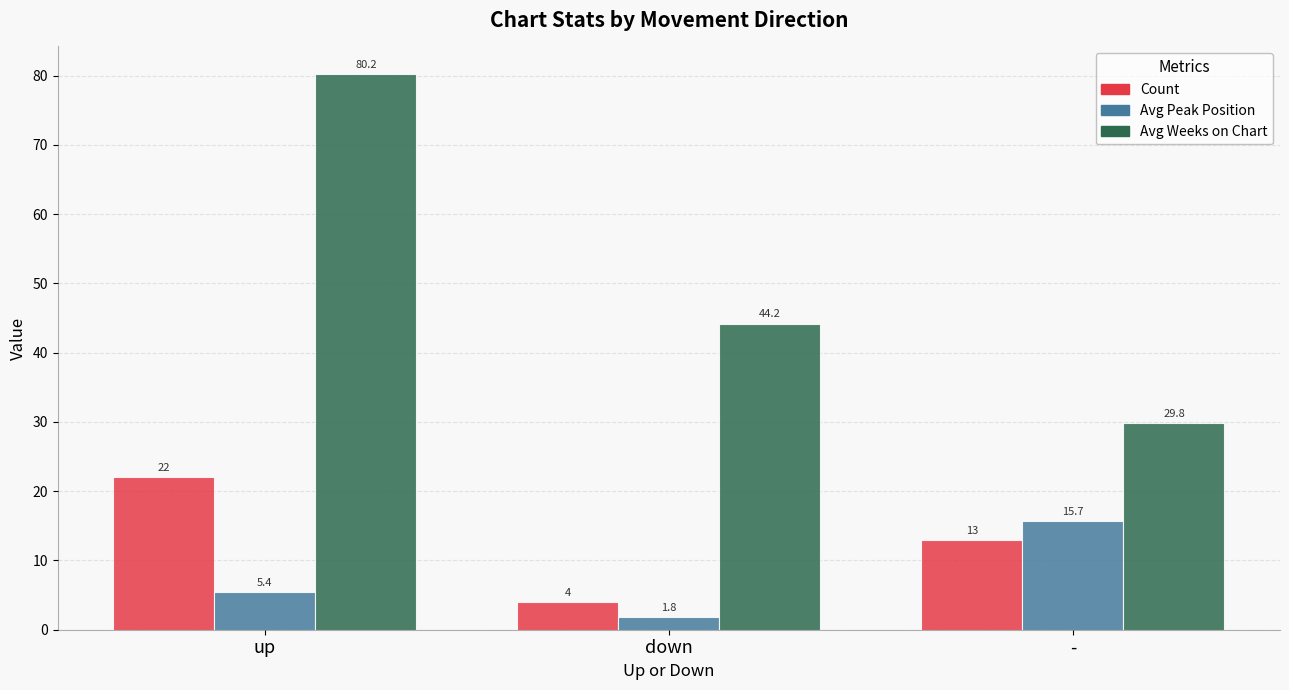

Reading left to right, list all the values displayed in this chart.

Count: up=22.0	down=4.0	-=13.0
Avg Peak Position: up=5.4	down=1.8	-=15.7
Avg Weeks on Chart: up=80.2	down=44.2	-=29.8